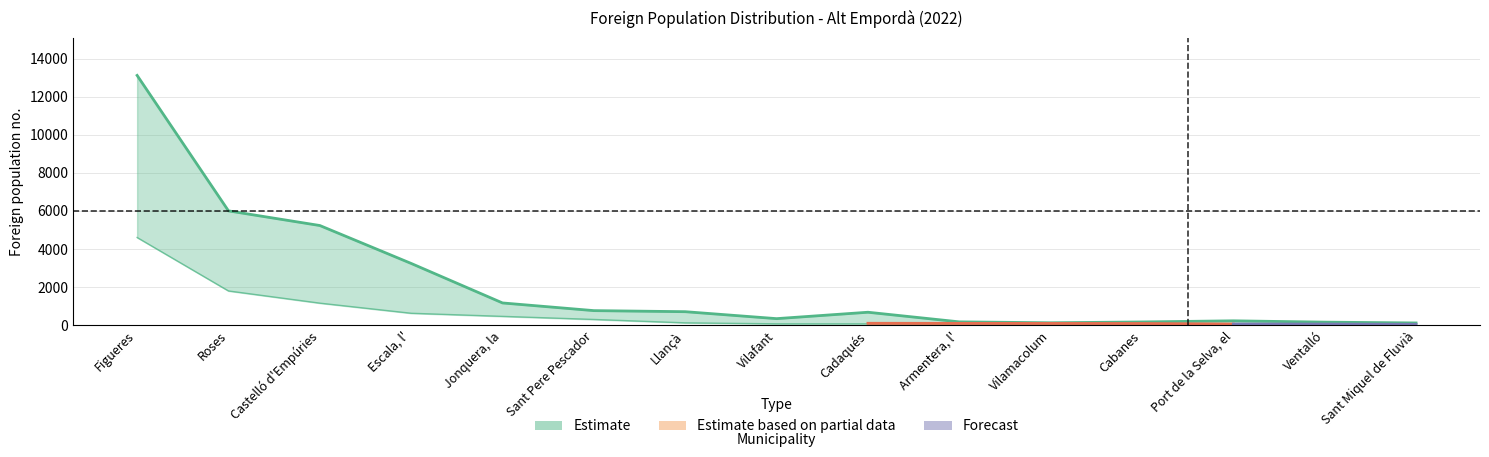

Reading left to right, what are all the values shown in this chart?

Foreign population: Figueres=13115	Roses=6003	Castelló d'Empúries=5234	Escala, l'=3243	Jonquera, la=1169	Sant Pere Pescador=766	Llançà=710	Vilafant=345	Cadaqués=681	Armentera, l'=176	Vilamacolum=128	Cabanes=171	Port de la Selva, el=231	Ventalló=161	Sant Miquel de Fluvià=119
Foreign population Africa upper: Figueres=4605	Roses=1799	Castelló d'Empúries=1159	Escala, l'=628	Jonquera, la=465	Sant Pere Pescador=303	Llançà=125	Vilafant=73	Cadaqués=72	Armentera, l'=69	Vilamacolum=67	Cabanes=64	Port de la Selva, el=45	Ventalló=42	Sant Miquel de Fluvià=33